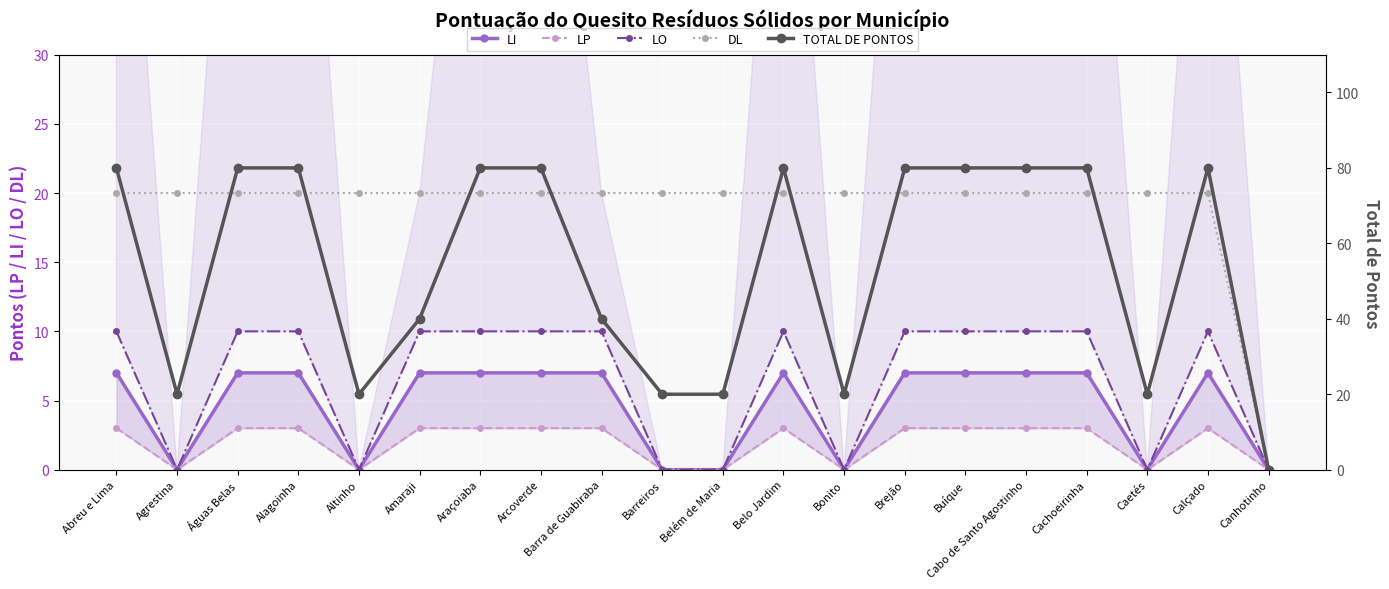

What are all the series names shown in the legend?

LI, LP, LO, DL, TOTAL DE PONTOS